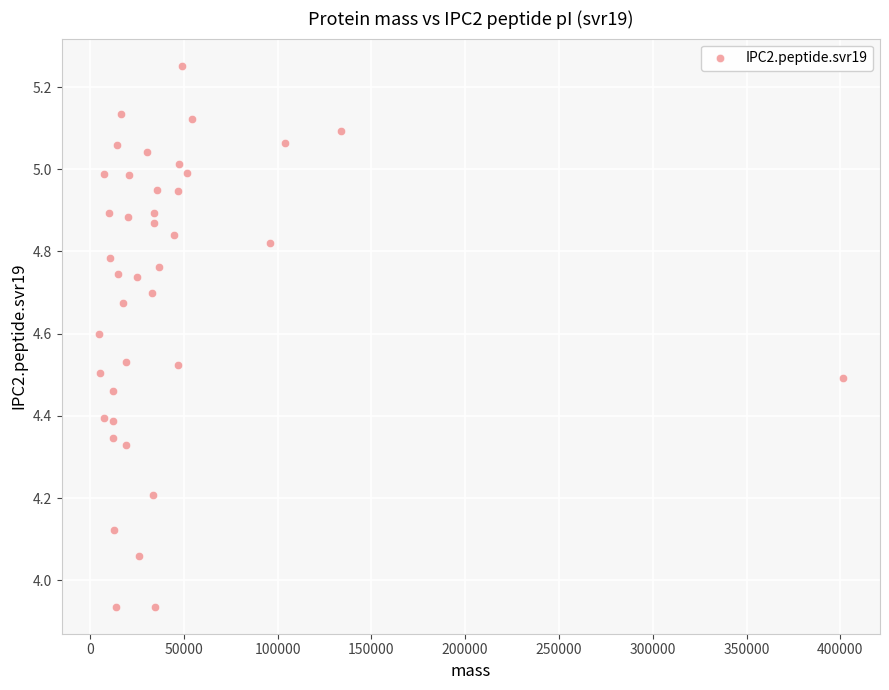

What is the range of X values (max minus min)?

396600.3